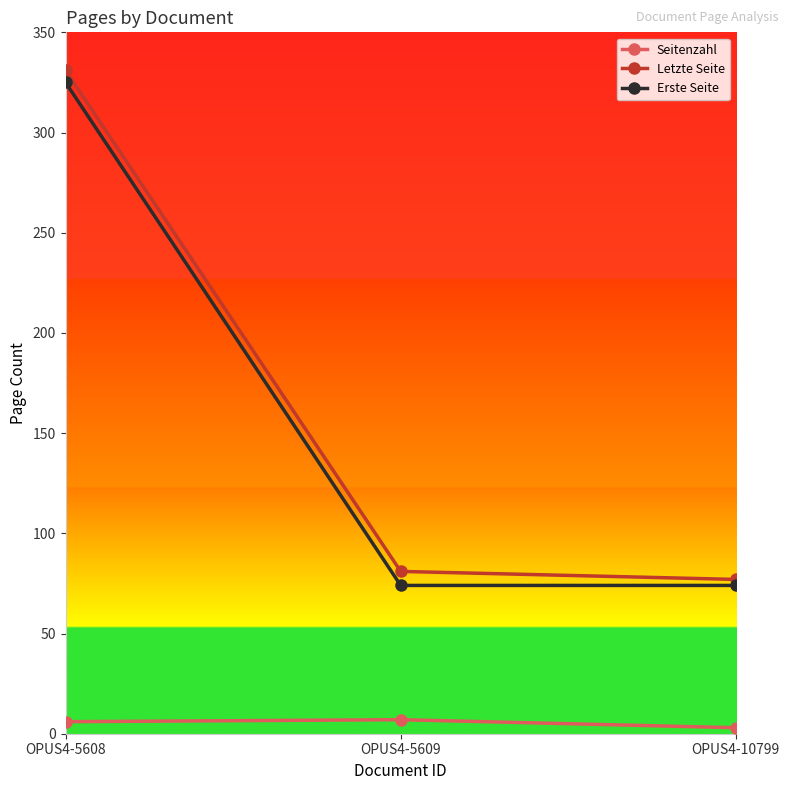

What is the value of the Seitenzahl point at the 2nd from the left?

7